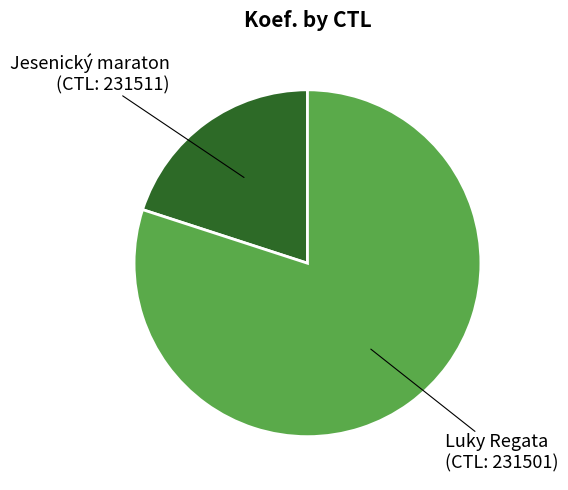

Is there a majority slice in this chart?

Yes